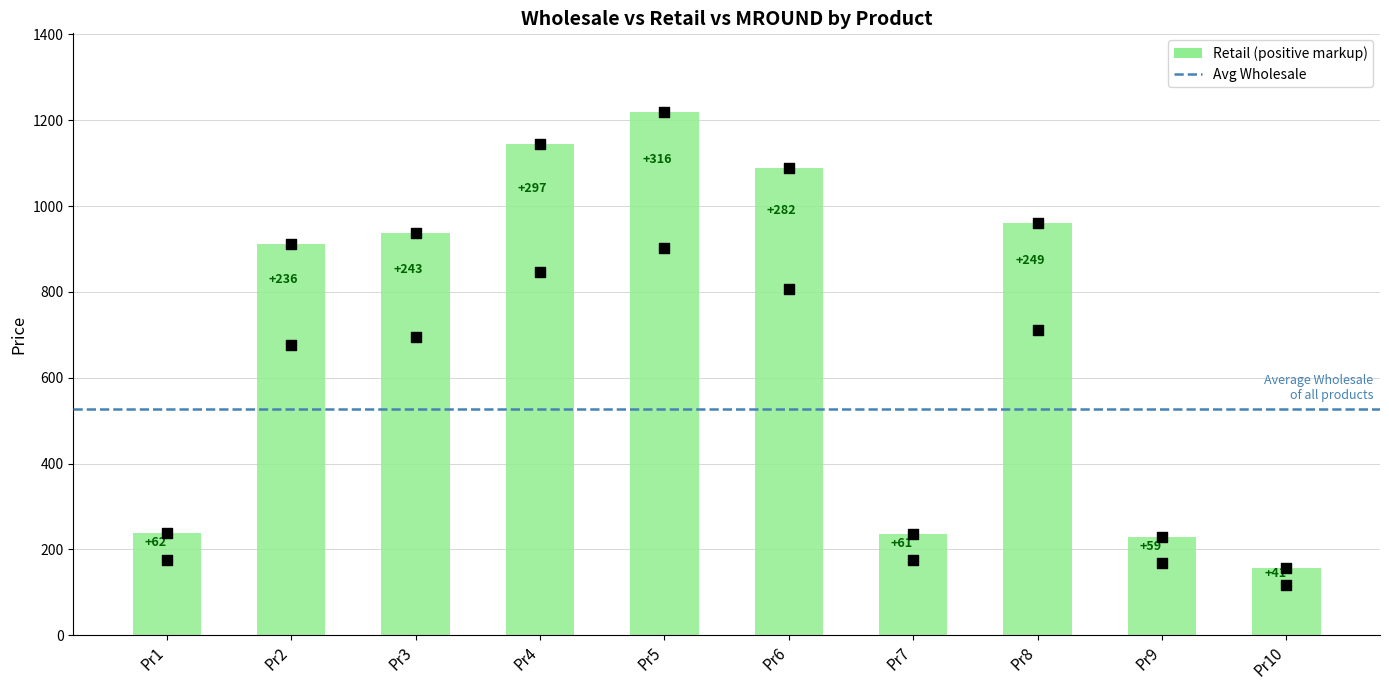

Which series reaches the maximum Y coordinate?

Retail